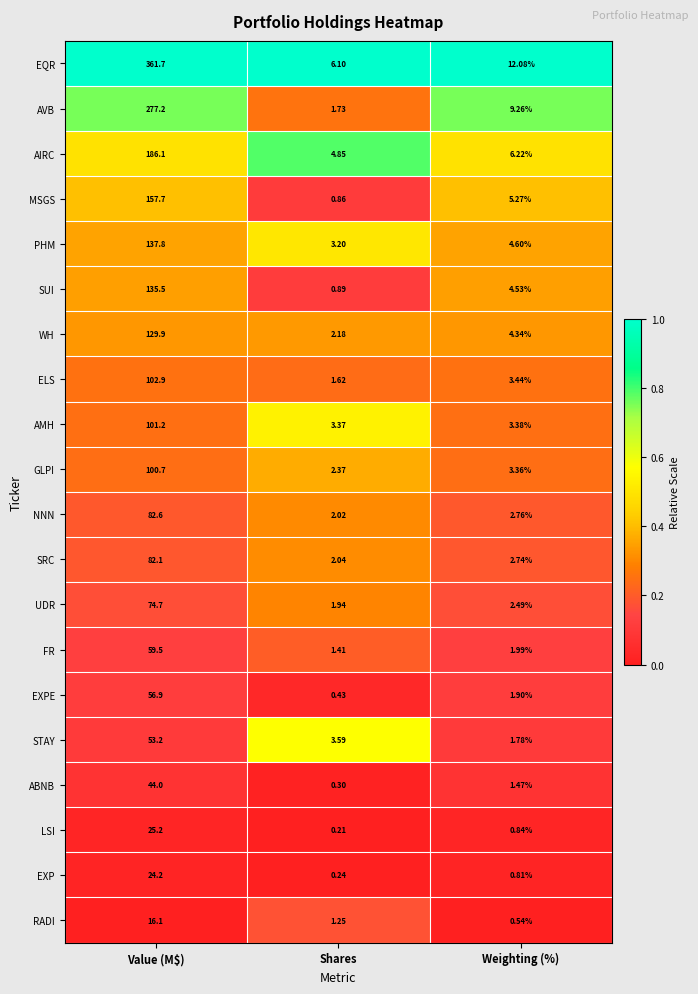

Which series changed the most between Value (M$) and Weighting (%)?

EQR